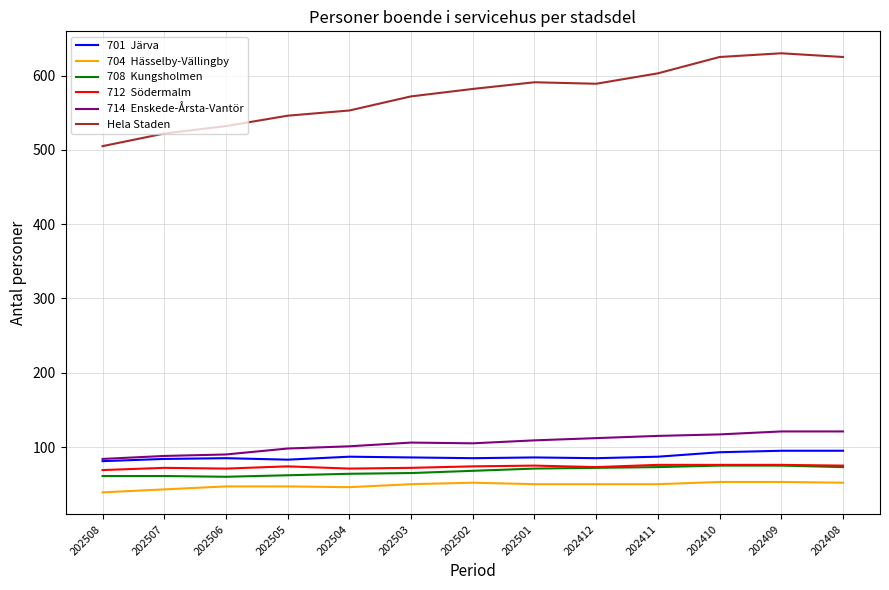

What is the difference between the highest and lowest values at 202412?

539